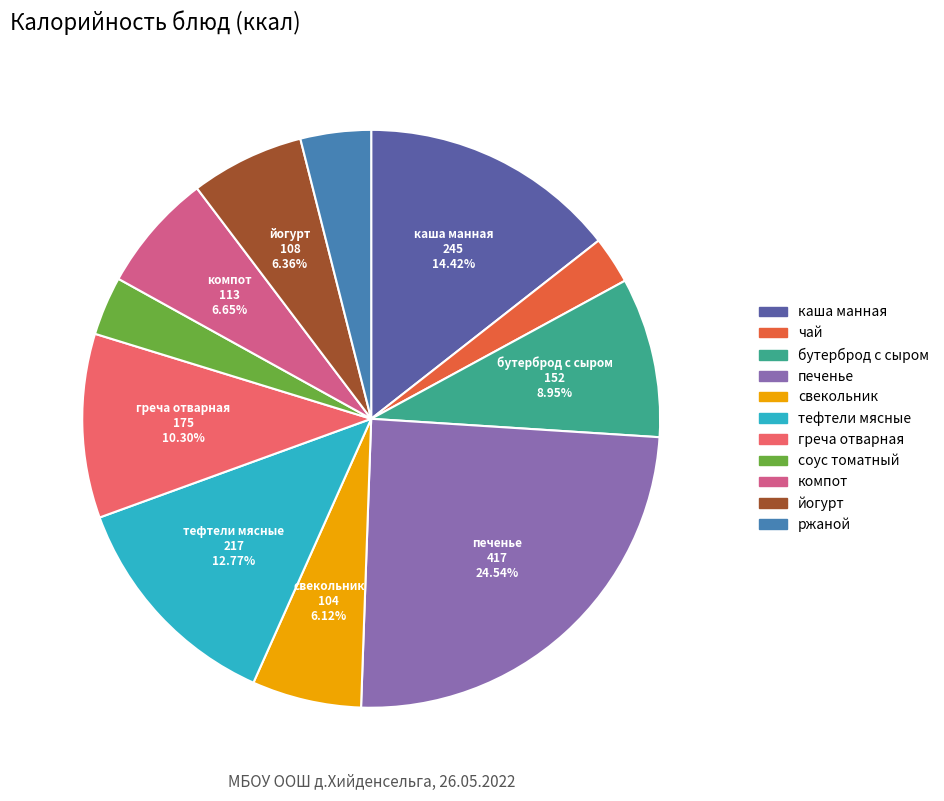

Which category has the smallest portion of the pie?

чай